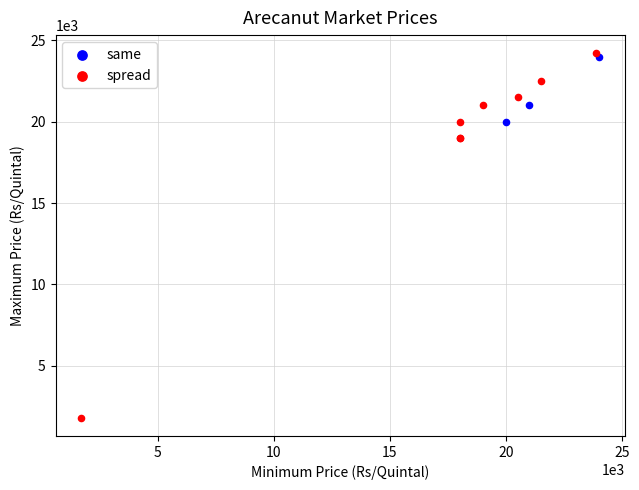

Which series reaches the maximum Y coordinate?

spread